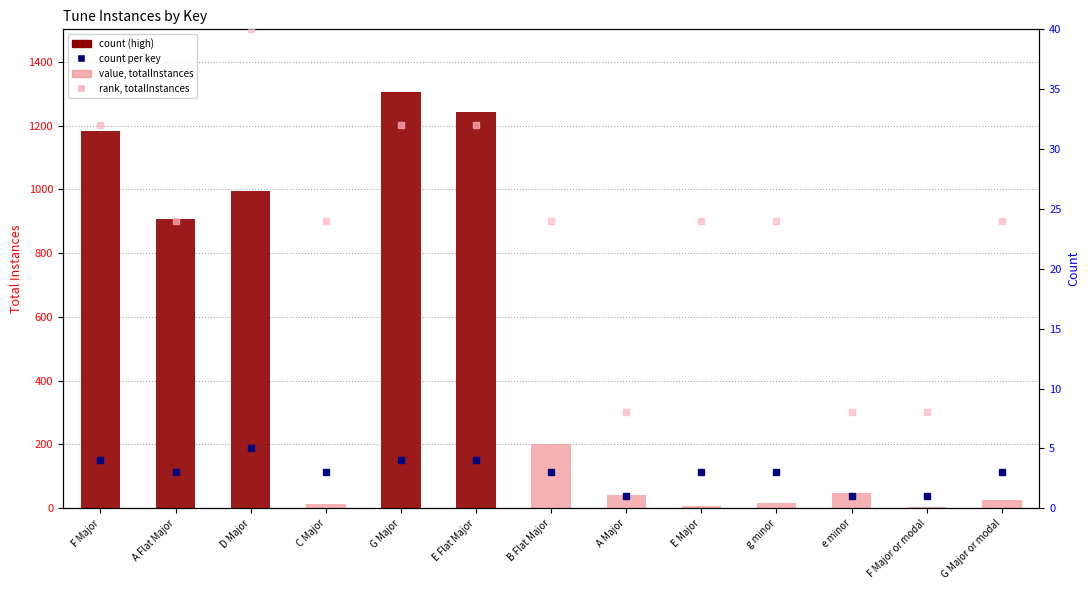

Which series changed the most between B Flat Major and E Major?

value, totalInstances